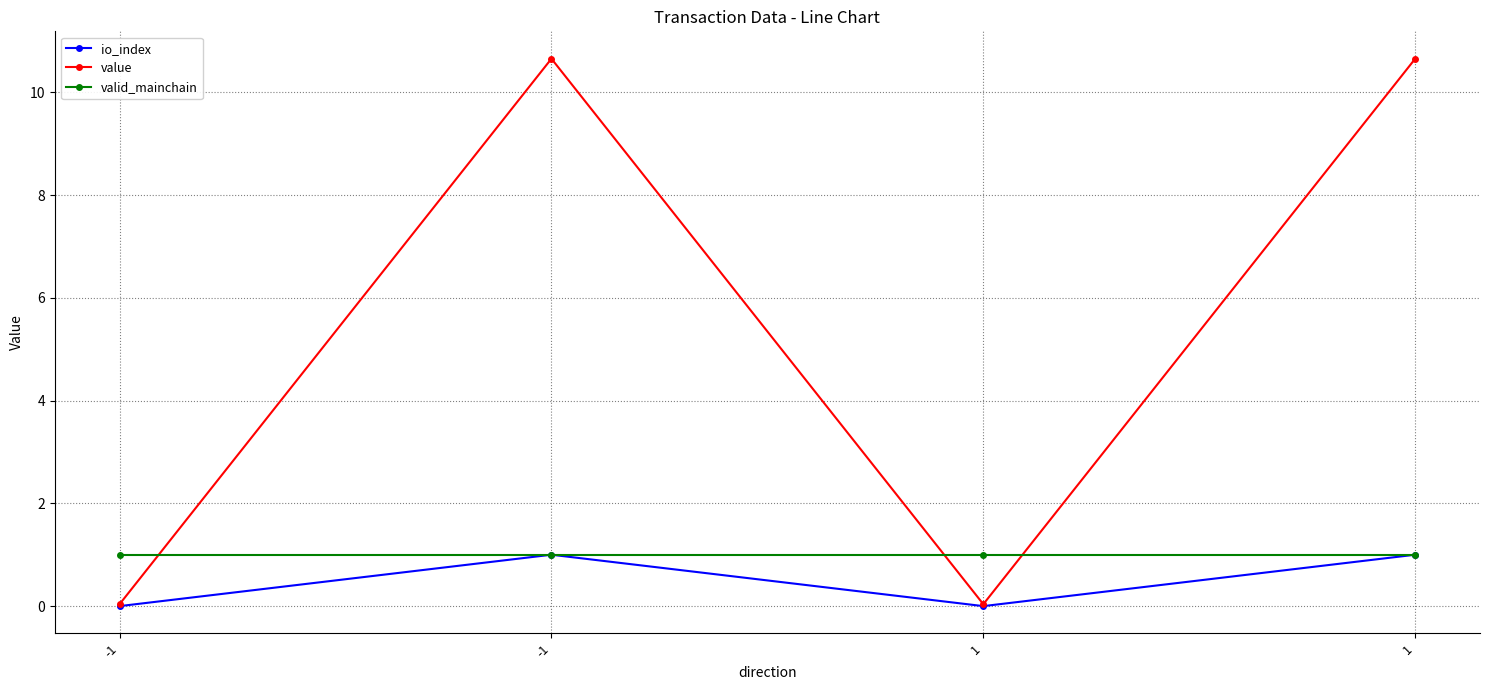

Which category has the highest value across all series?

-1